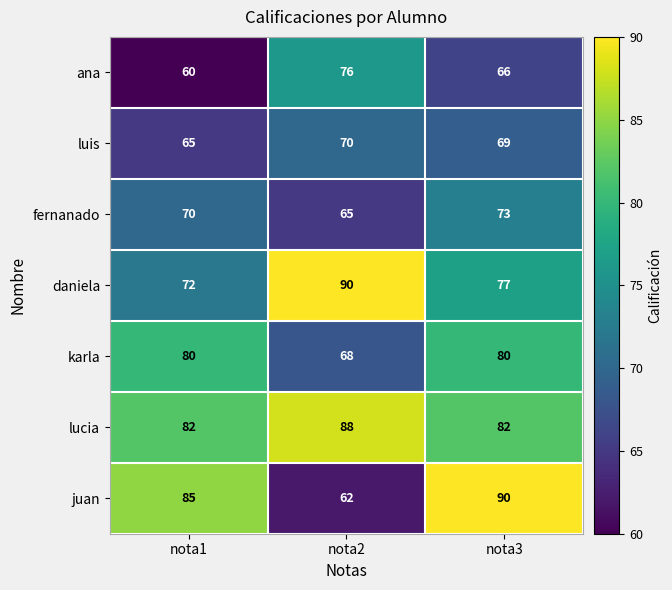

Count the number of categories in the chart.

3